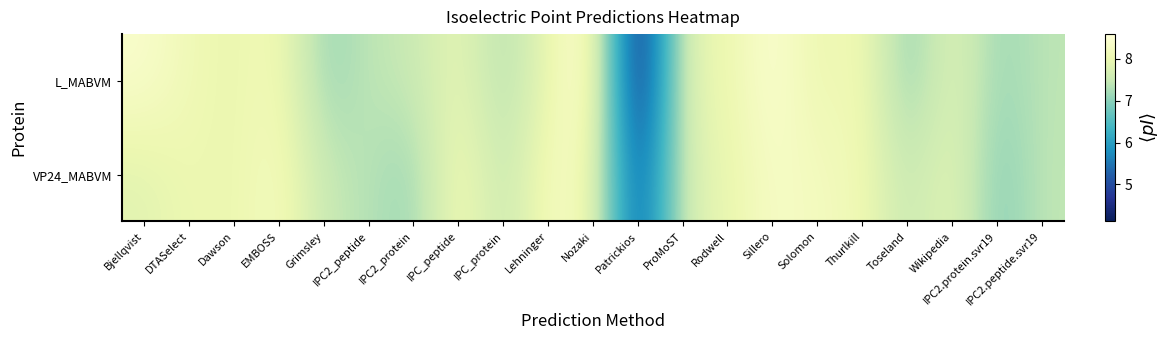

How many categories are shown in the chart?

21